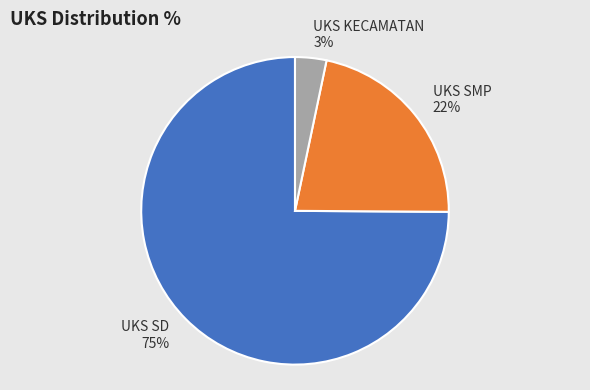

Which slice is the largest?

UKS SD